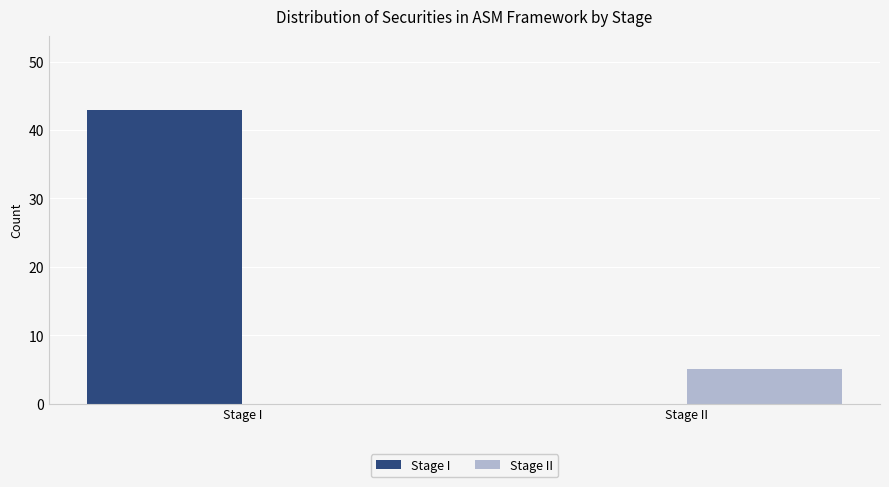

Reading right to left, transcribe all the data shown in this chart.

Stage I: Stage II=0	Stage I=43
Stage II: Stage II=5	Stage I=0